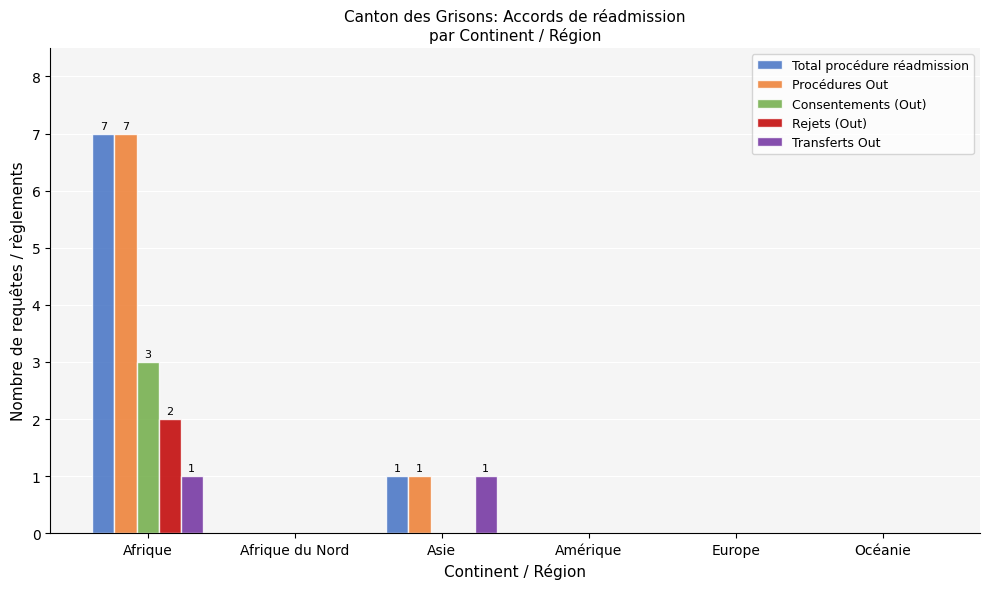

Which label corresponds to the largest value in the chart?

Afrique